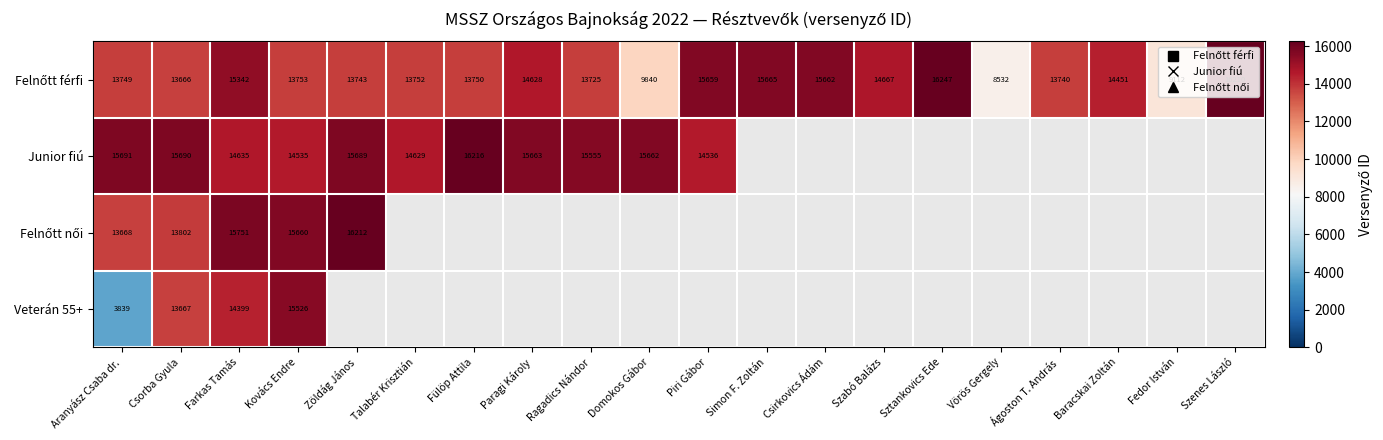

How many categories are shown in the chart?

20